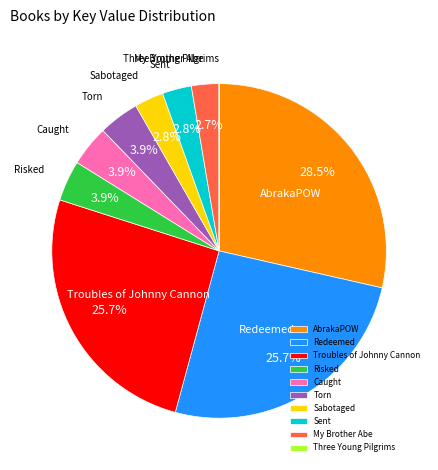

Is there a majority slice in this chart?

No